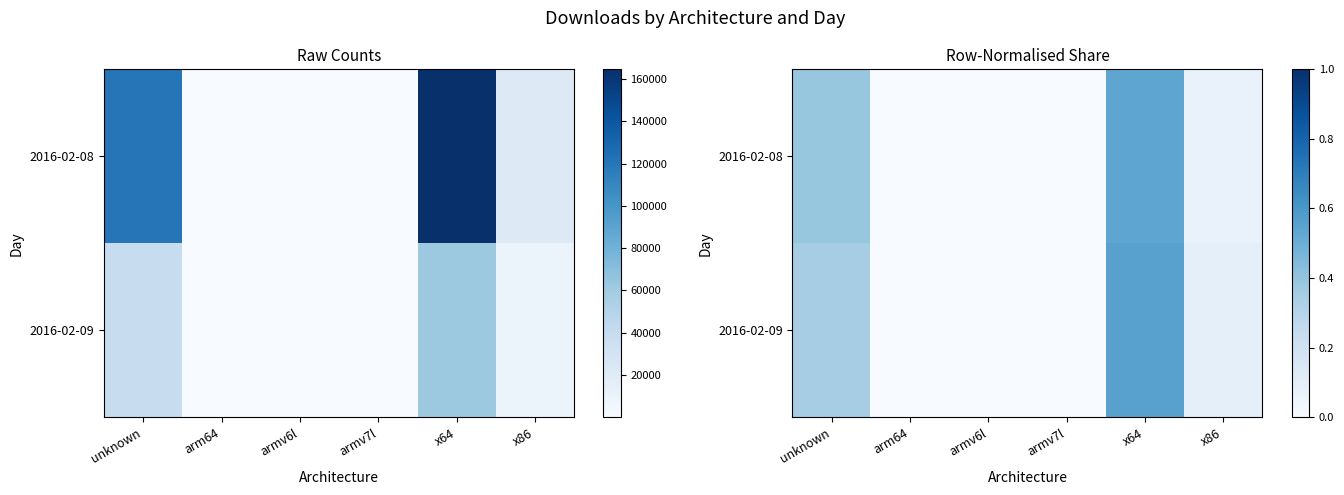

True or false: 2016-02-08 has a value of 0.0 at arm64.

True